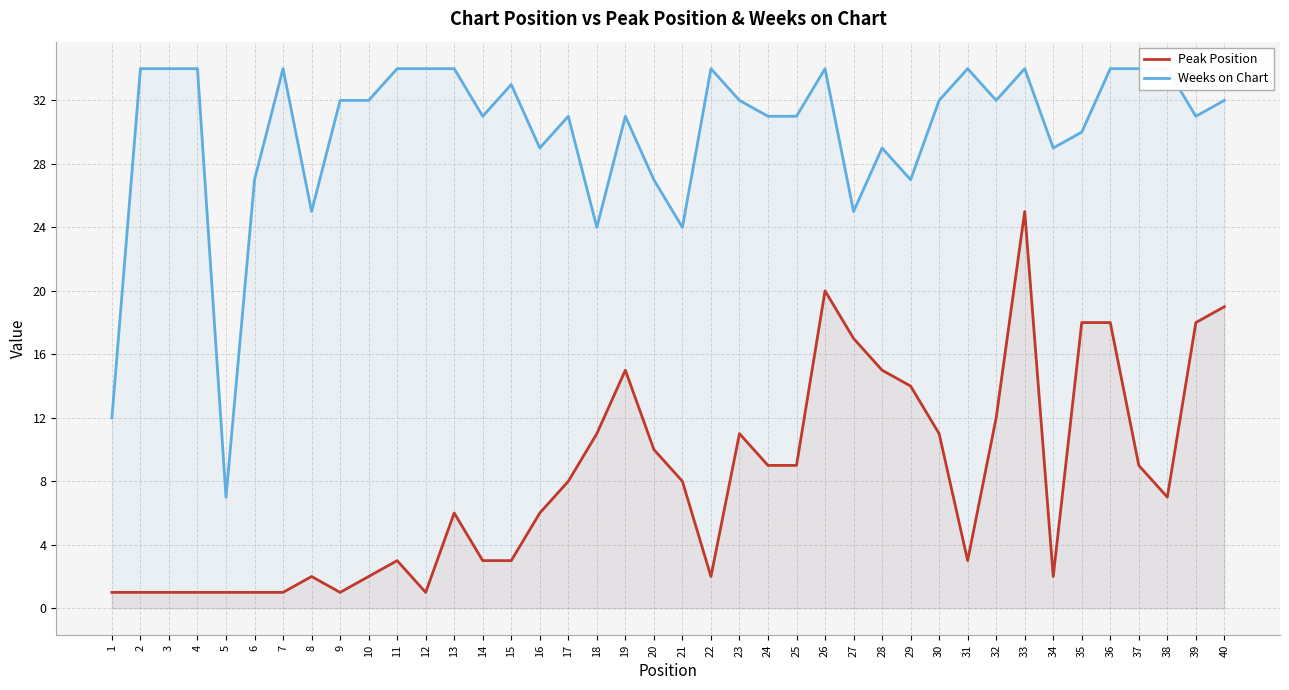

Reading right to left, extract all data points from this chart.

Peak Position: 19	18	7	9	18	18	2	25	12	3	11	14	15	17	20	9	9	11	2	8	10	15	11	8	6	3	3	6	1	3	2	1	2	1	1	1	1	1	1	1
Weeks on Chart: 32	31	34	34	34	30	29	34	32	34	32	27	29	25	34	31	31	32	34	24	27	31	24	31	29	33	31	34	34	34	32	32	25	34	27	7	34	34	34	12